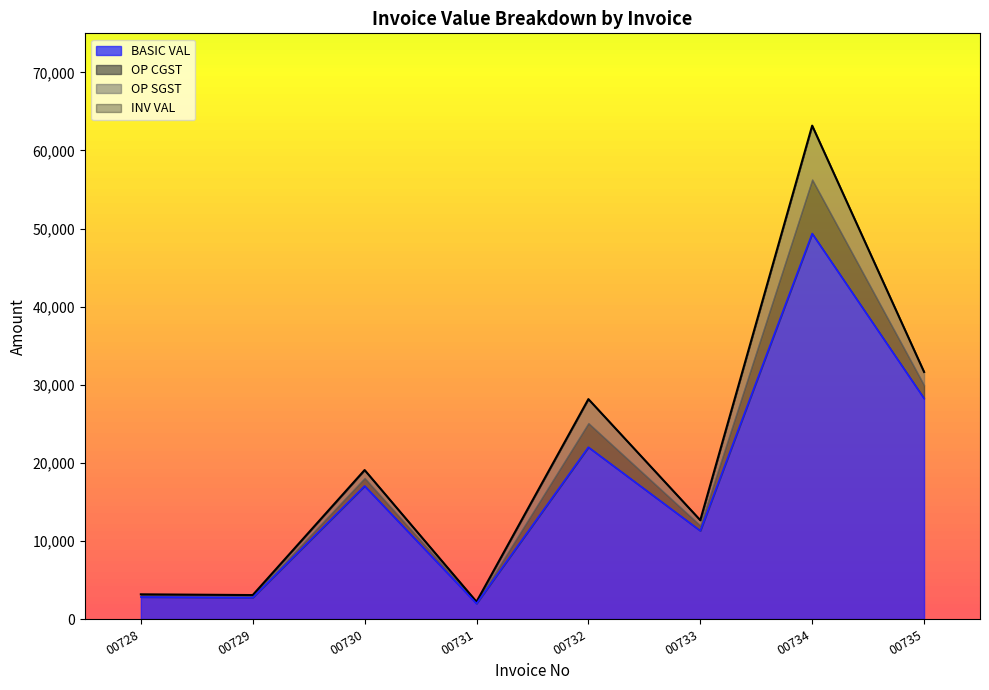

Is the value of BASIC VAL at 00734 greater than the value of INV VAL at 00735?

Yes